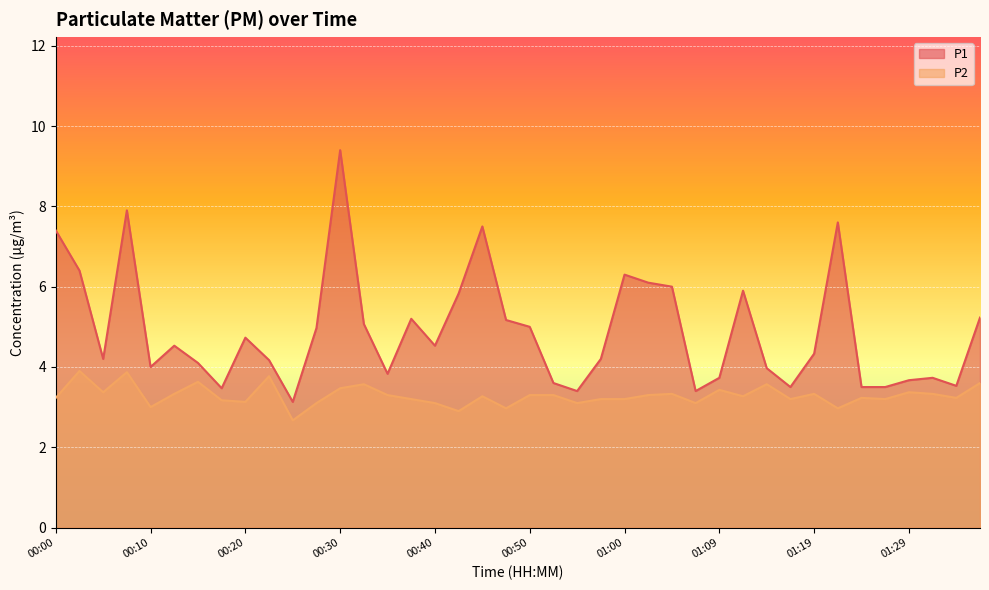

Between 00:05 and 00:28, which series saw the biggest shift?

P1